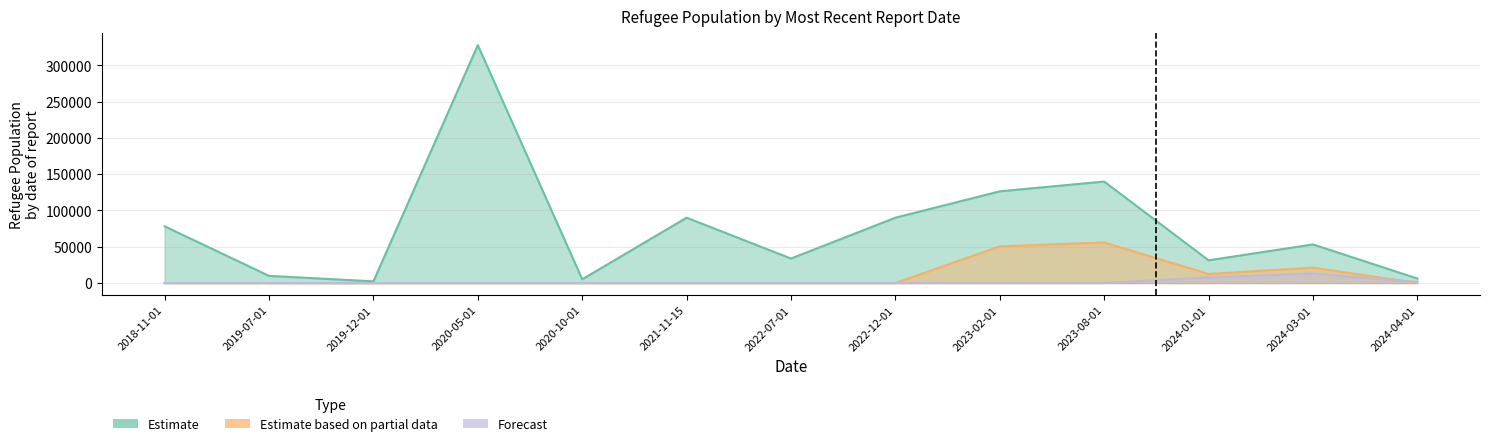

What is the difference between the maximum and minimum values in the Forecast series?

13306.0